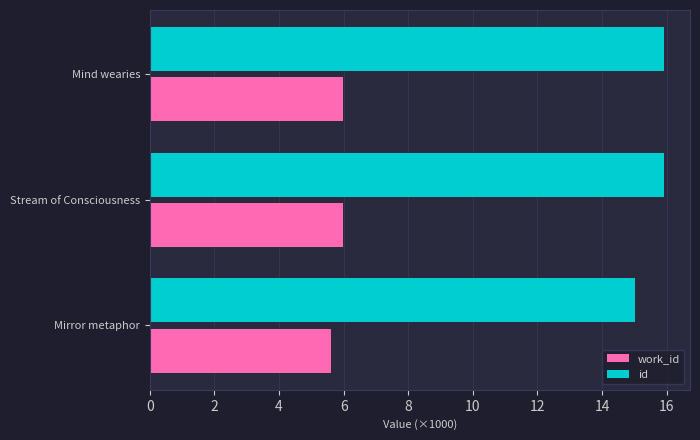

What is the sum of all id values?

46.9